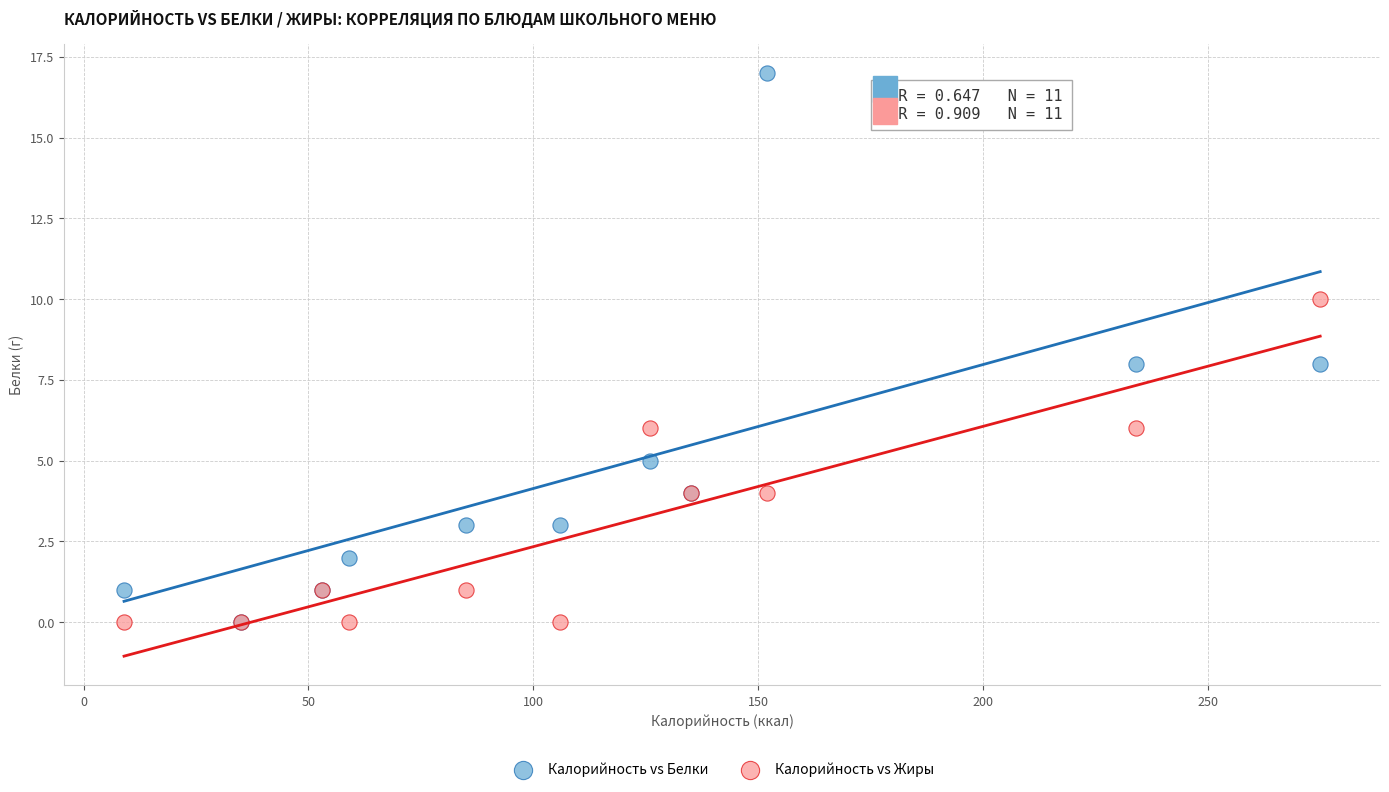

Which series contains the highest Y value?

Калорийность vs Белки